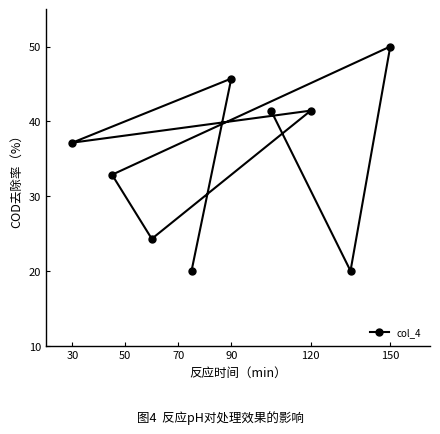

Does the chart have visible grid lines?

No